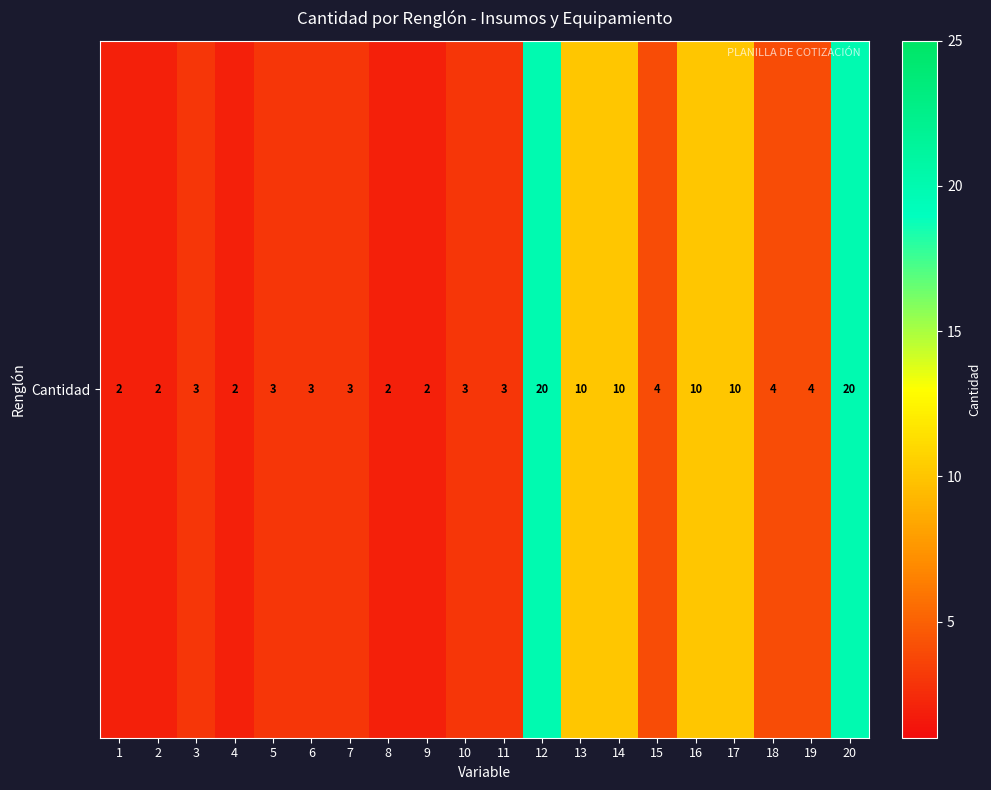

What is the difference between the second highest and minimum values?

18